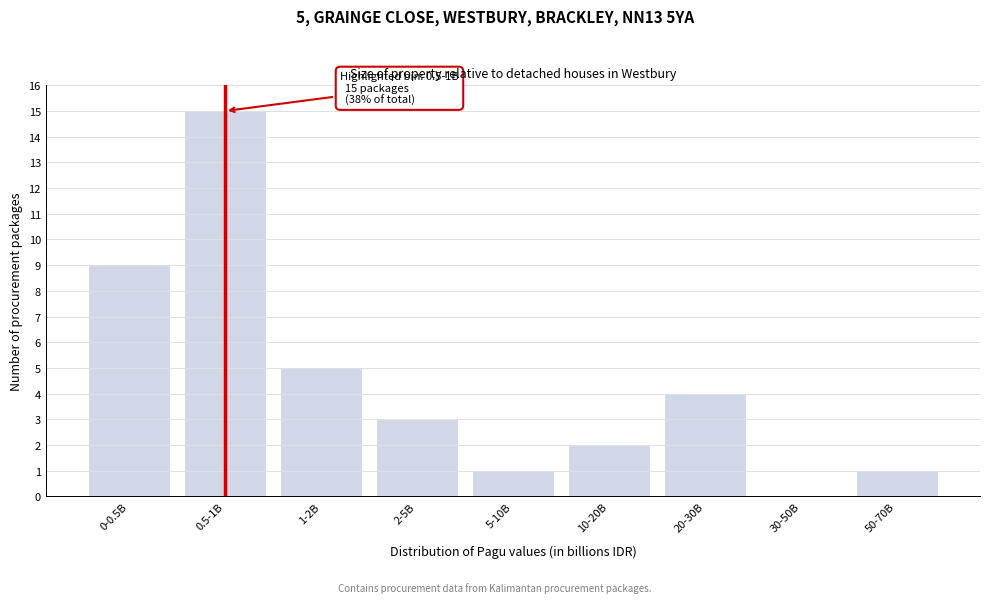

Reading right to left, transcribe all the data shown in this chart.

50-70B=1	30-50B=0	20-30B=4	10-20B=2	5-10B=1	2-5B=3	1-2B=5	0.5-1B=15	0-0.5B=9